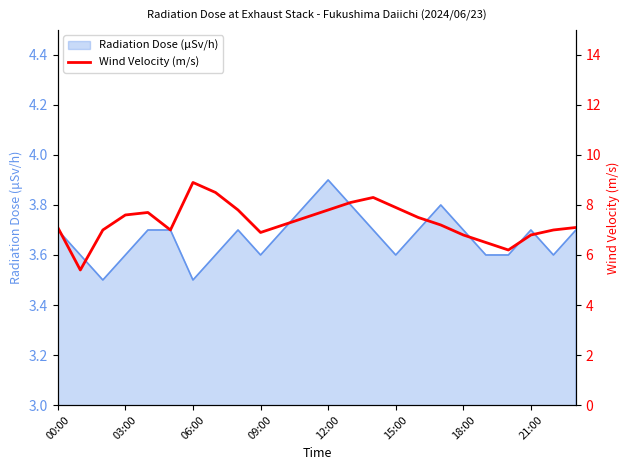

At which label does Radiation Dose (μSv/h) reach its peak?

12:00